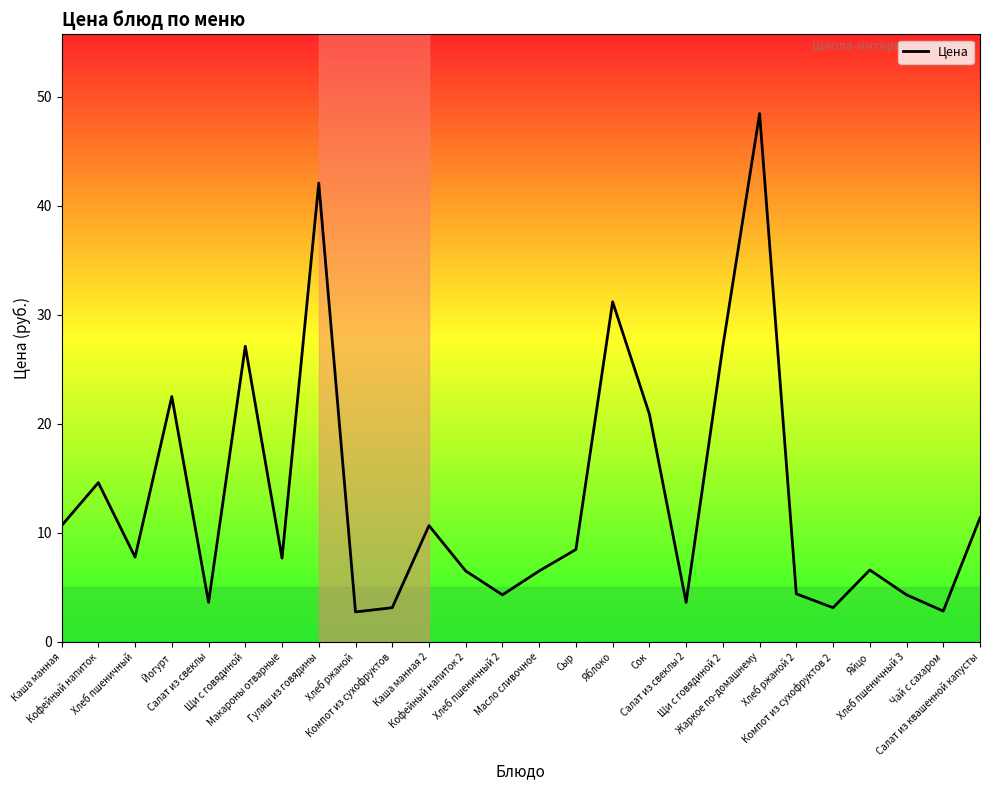

The value at Хлеб ржаной 2 is 1.9. True or false?

False